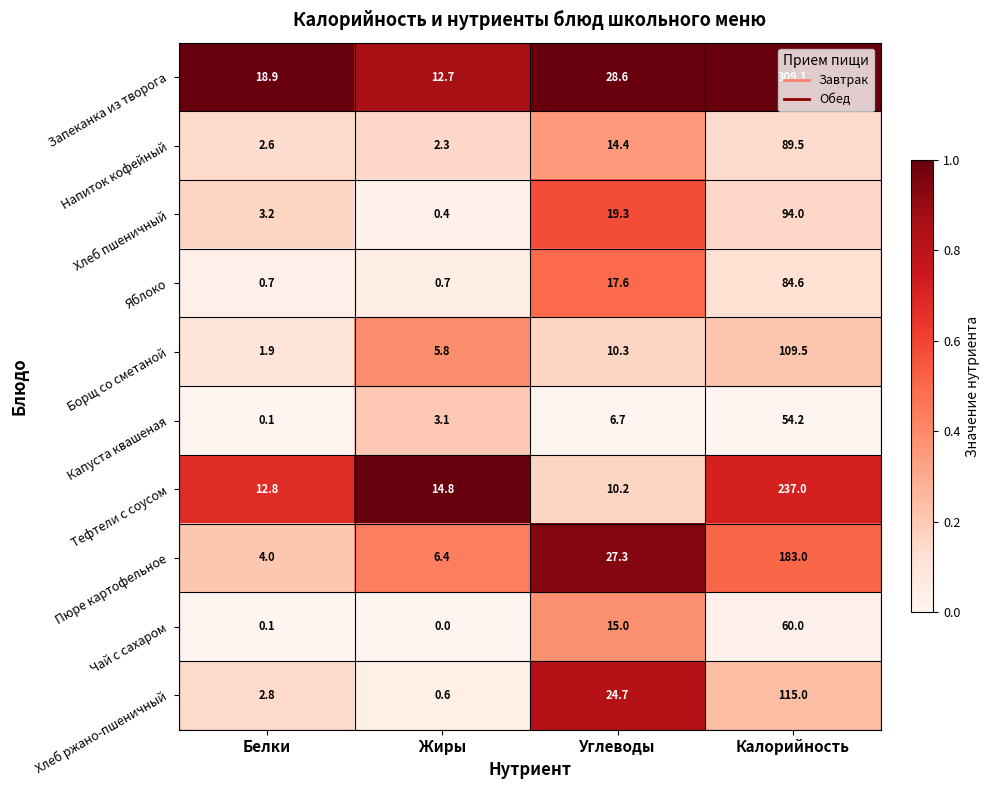

Is it true that Напиток кофейный equals 0.9 at Жиры?

False